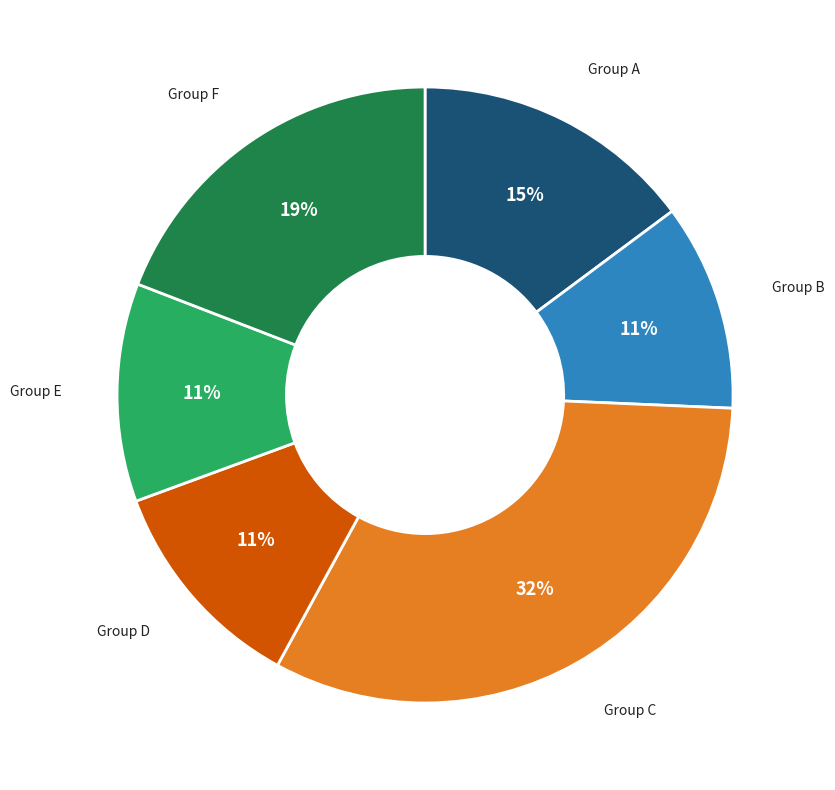

Does any single category account for the majority?

No